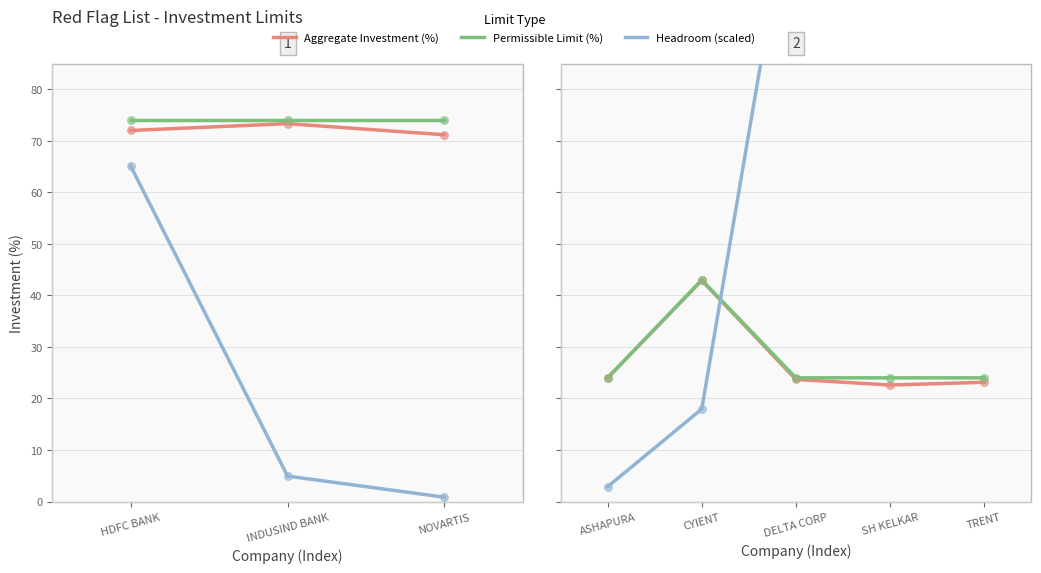

What are all the series names shown in the legend?

Aggregate Investment (%), Permissible Limit (%), Headroom (scaled)